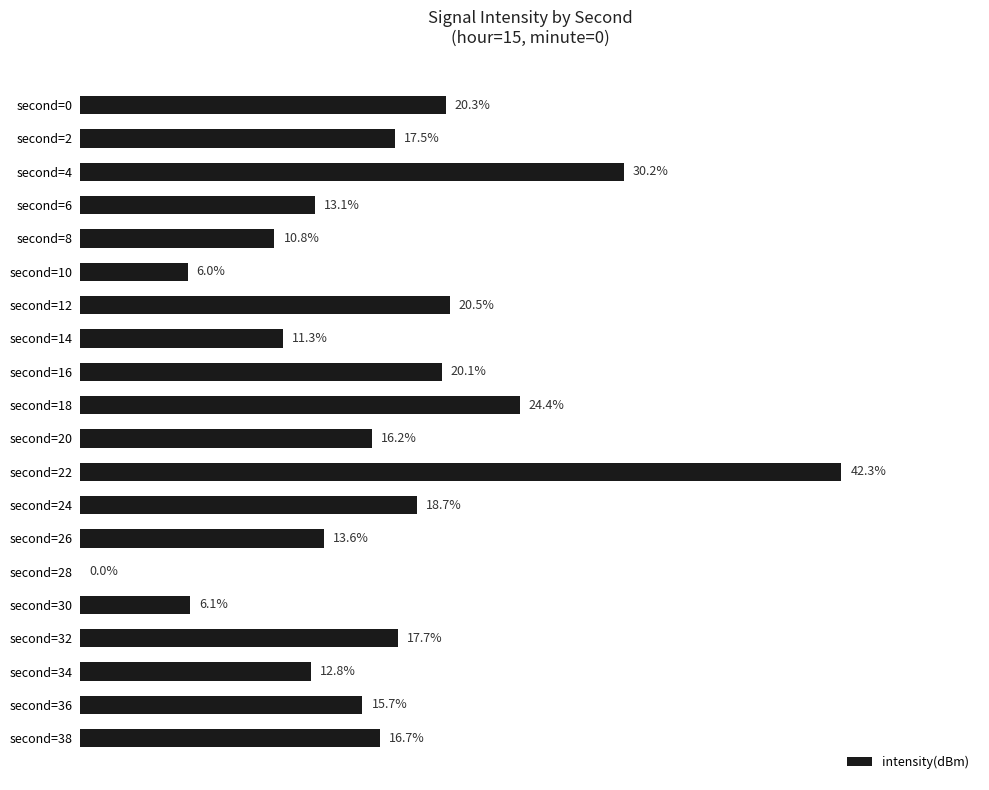

Which has a higher value, second=36 or second=4?

second=4